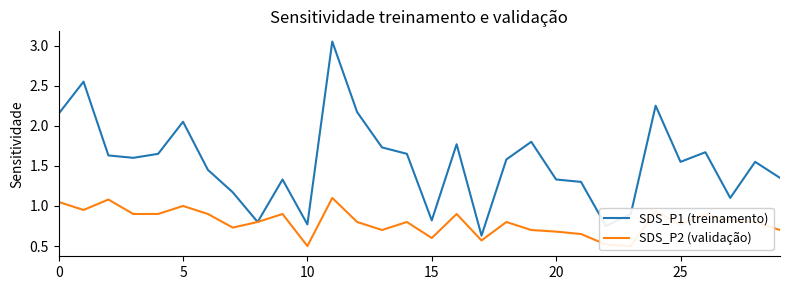

Is the value of SDS_P1 (treinamento) at 25 greater than the value of SDS_P2 (validação) at 18?

Yes